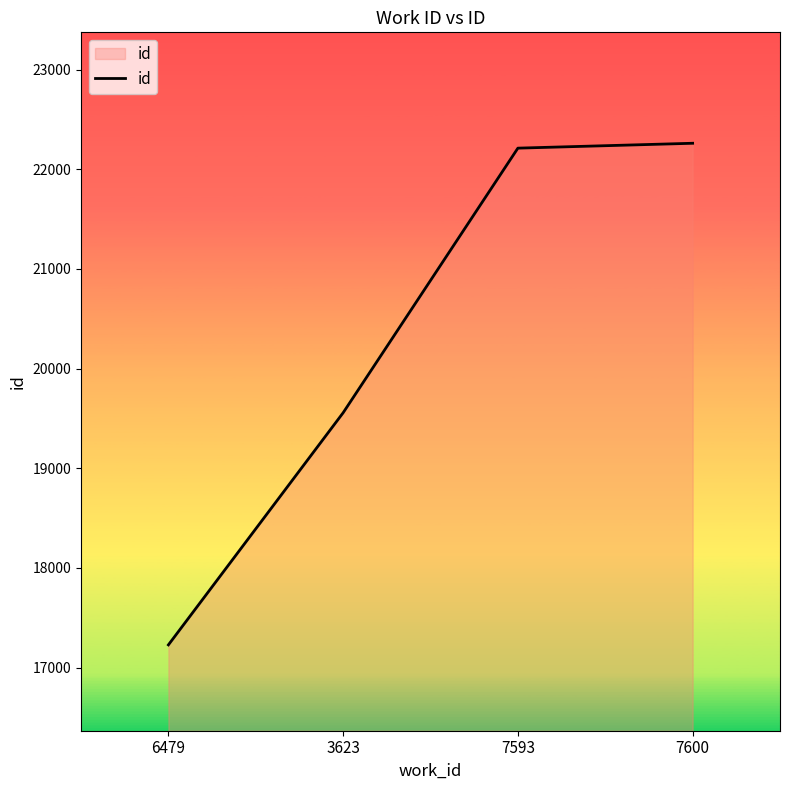

Approximately how many times larger is the value at 3623 compared to 7593?

0.9